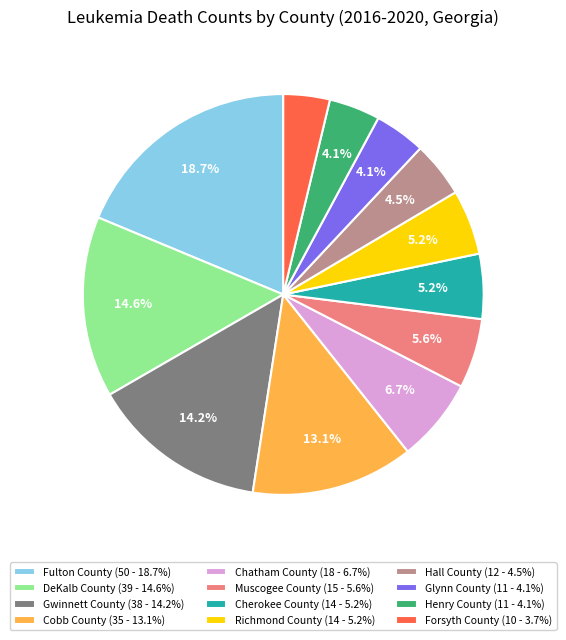

Approximately how many times larger is the value at Forsyth County compared to Gwinnett County?

0.3